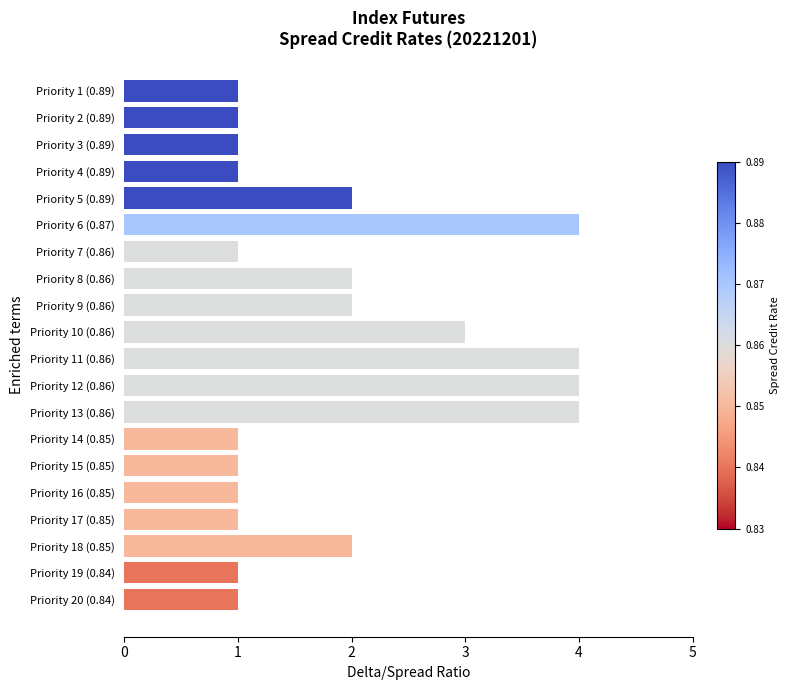

Is it true that the value at Priority 9 (0.86) is 2?

True